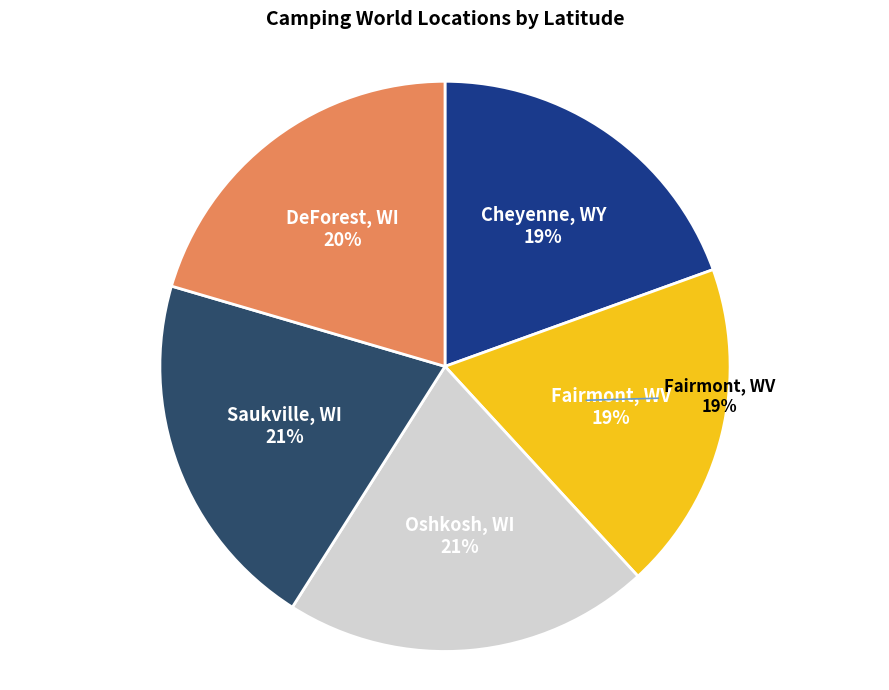

What is the smallest slice in the pie chart?

Fairmont, WV